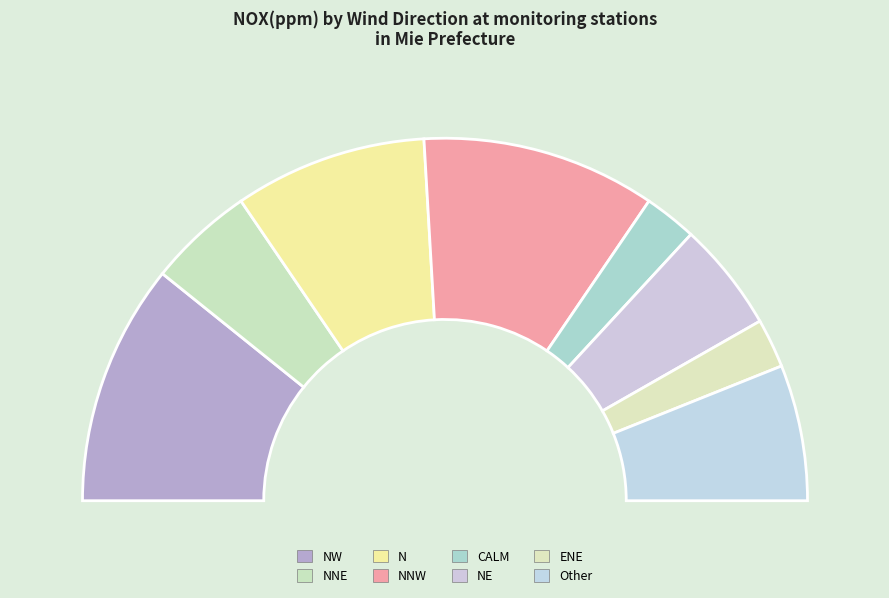

Is it true that CALM is 1% of the pie?

False